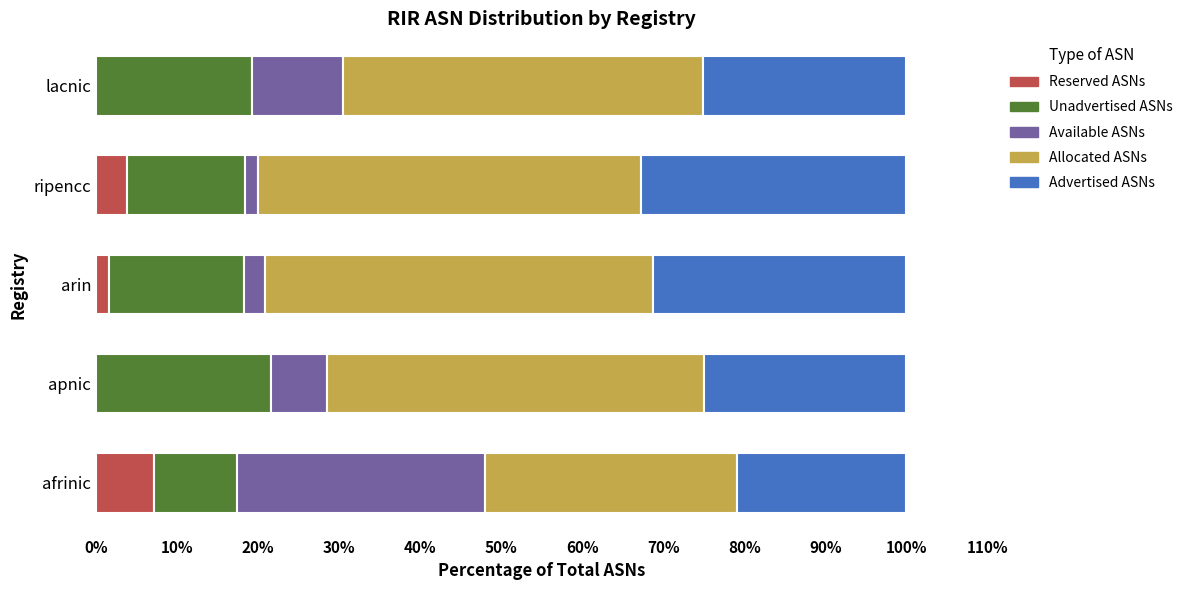

Which category has the highest value in the Reserved ASNs series?

afrinic